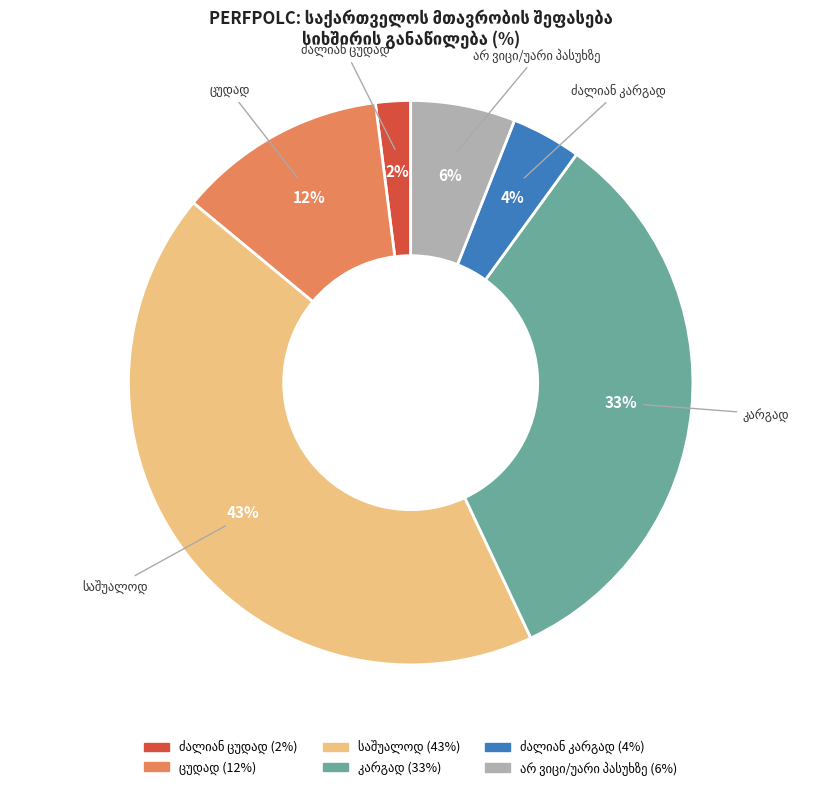

Is there any slice that represents more than half of the pie?

No